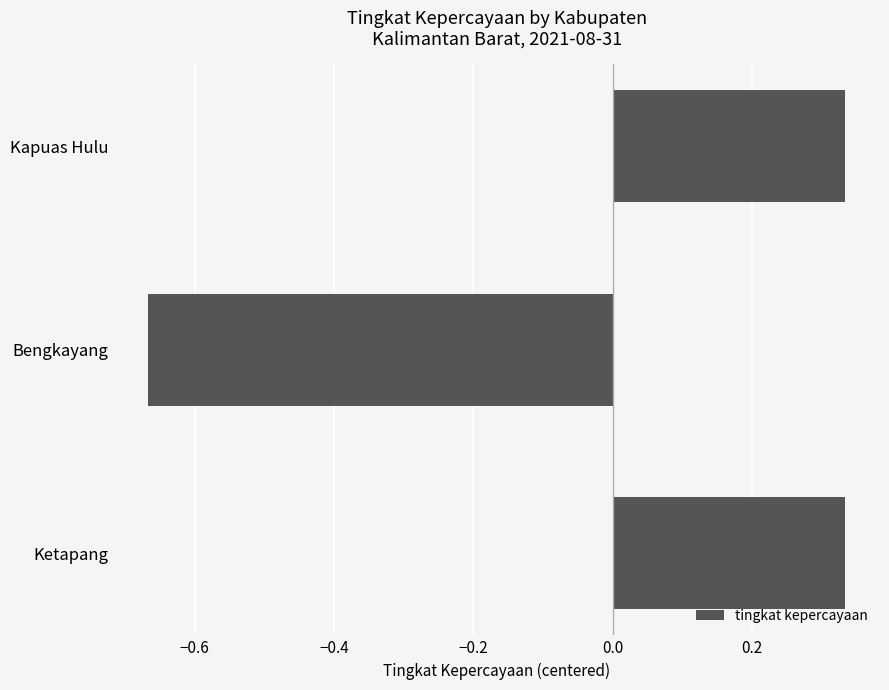

The chart shows a value of 0.1 at Ketapang. True or false?

False